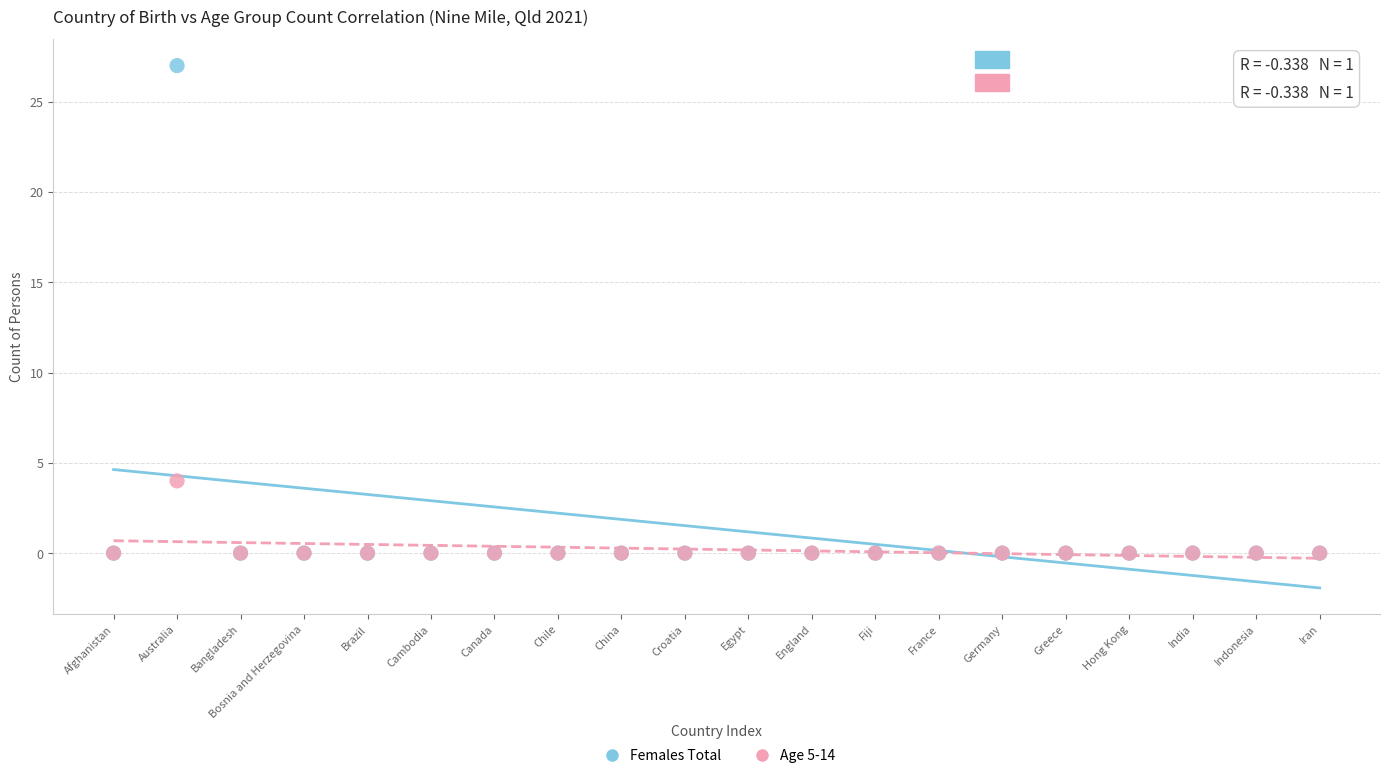

Across all series, what Y value is closest to 13?

4